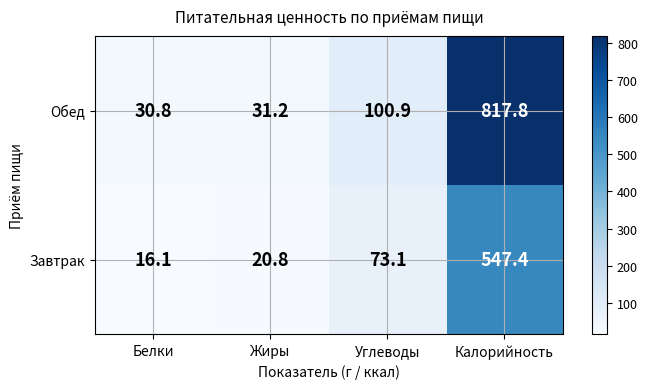

Which label corresponds to the smallest value in the chart?

Белки